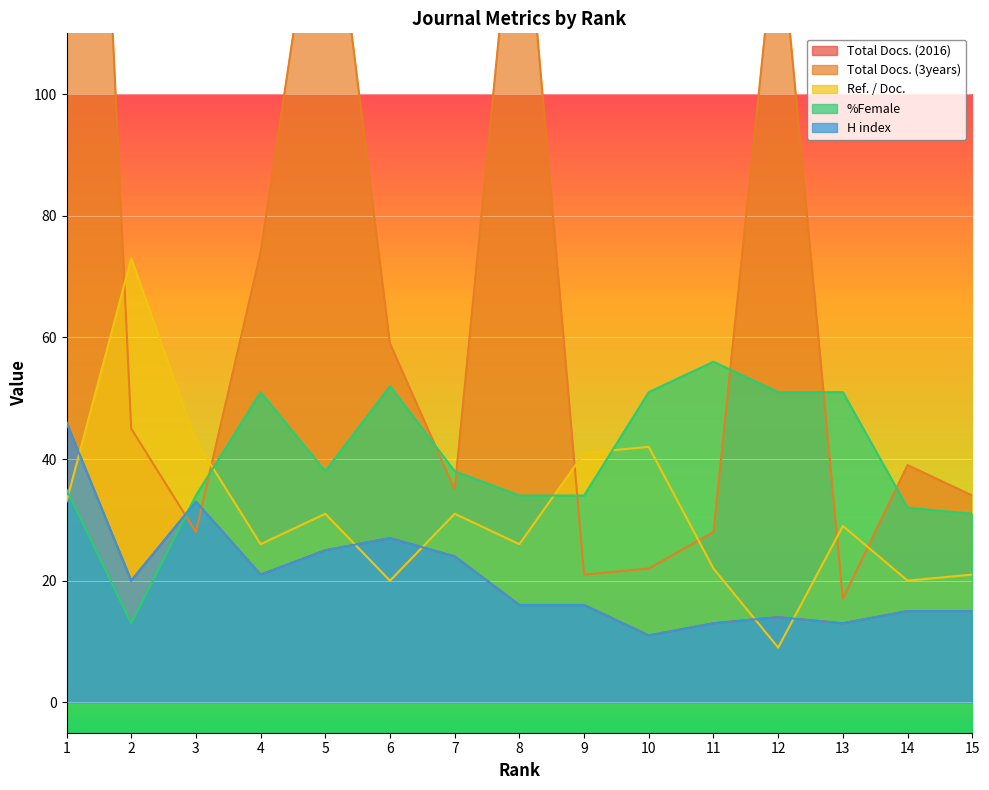

Which series has the largest total across all categories?

Total Docs. (3years)